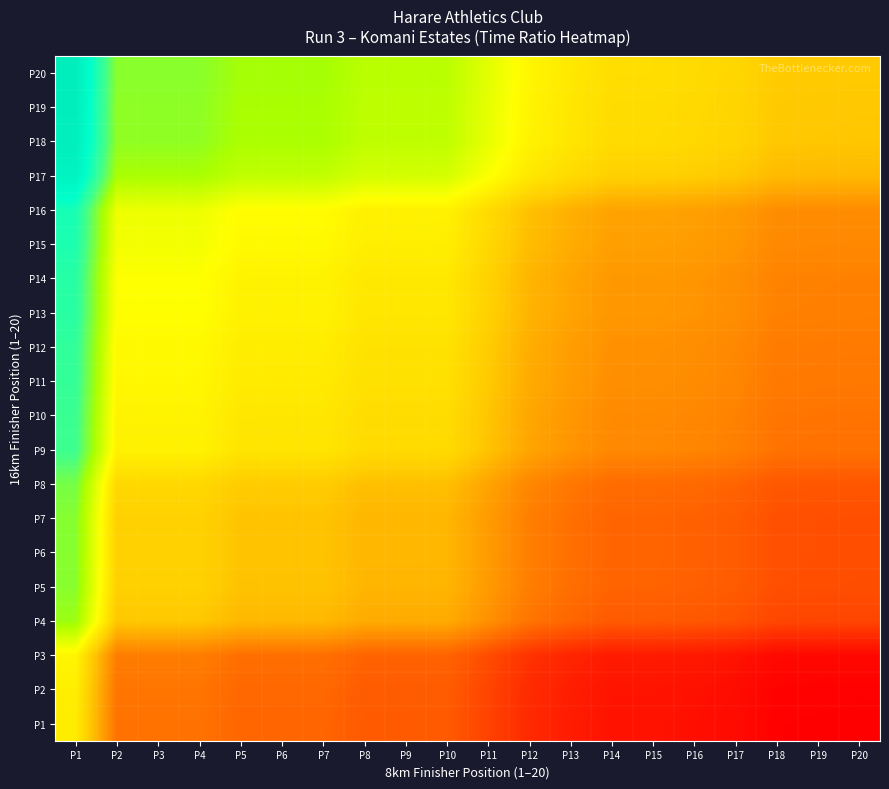

At how many categories does at least one series exceed 1?

20